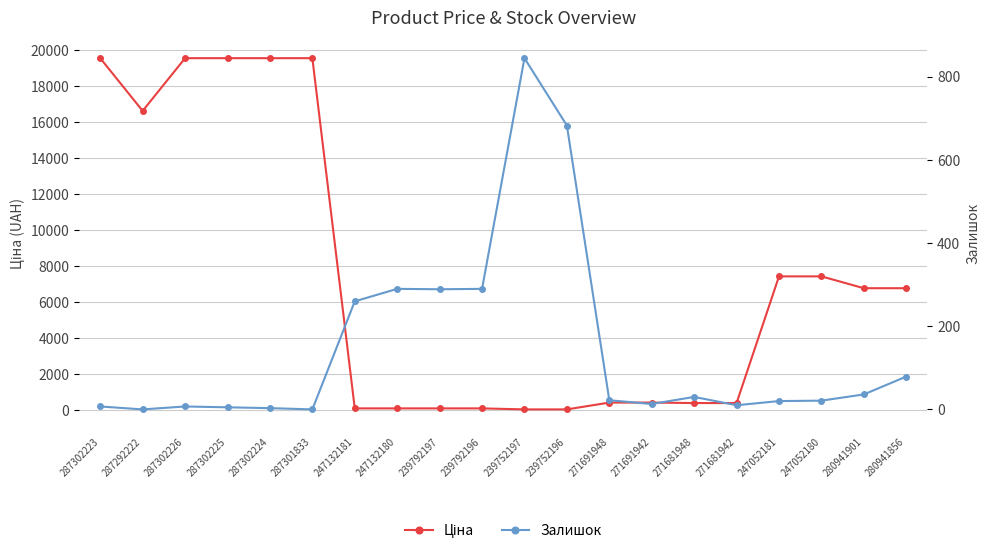

How many data points does each series have?

20